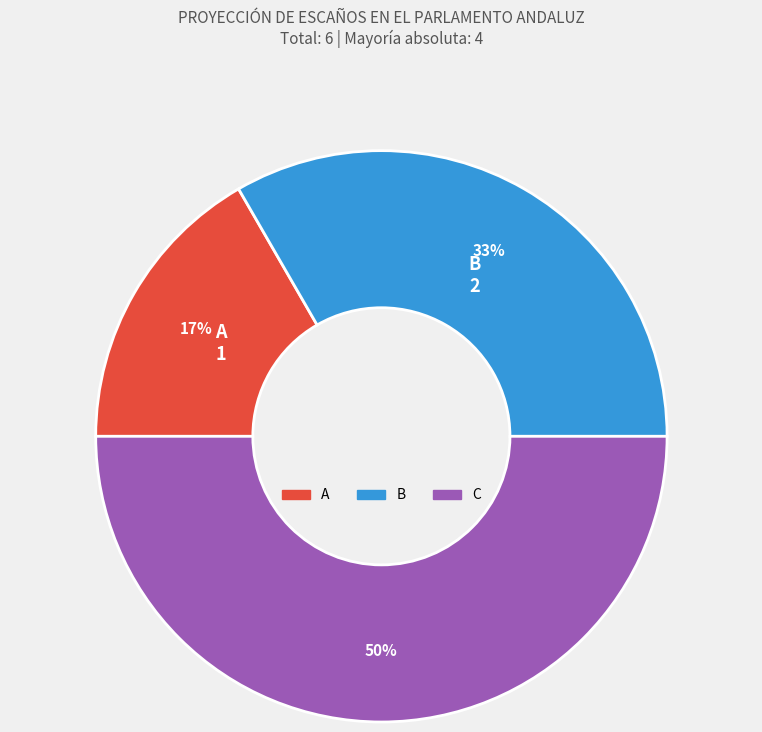

Does A account for over 50% of the chart?

No